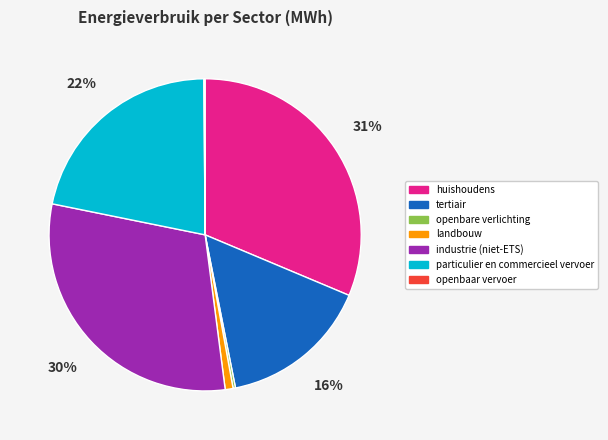

Which category has the biggest portion of the pie?

huishoudens